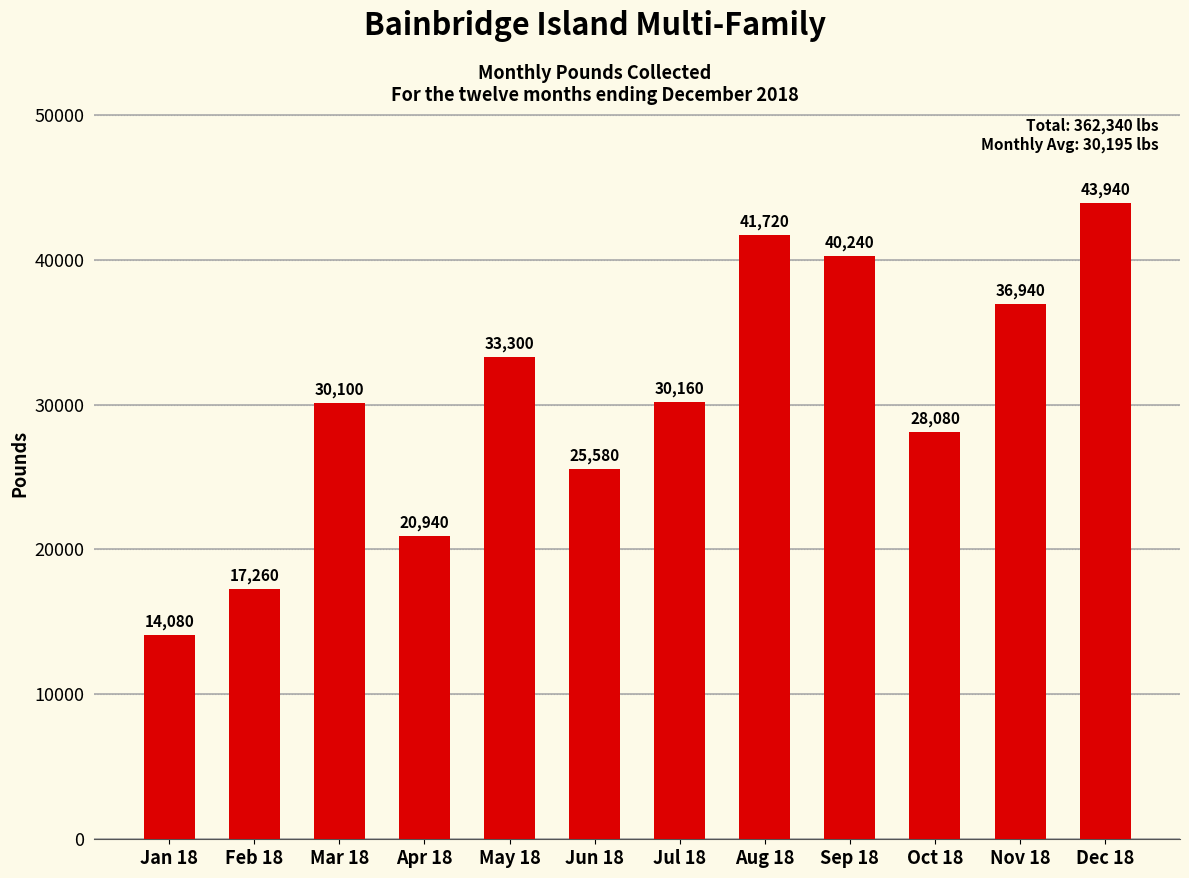

Reading left to right, list all the values displayed in this chart.

14080	17260	30100	20940	33300	25580	30160	41720	40240	28080	36940	43940